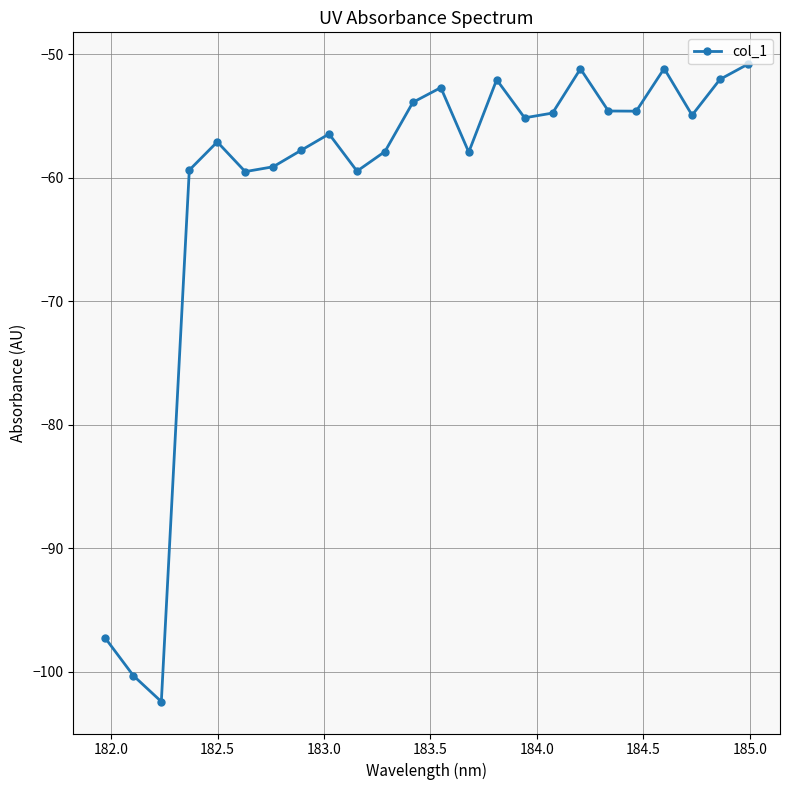

What is the sum of all values?

-1462.6